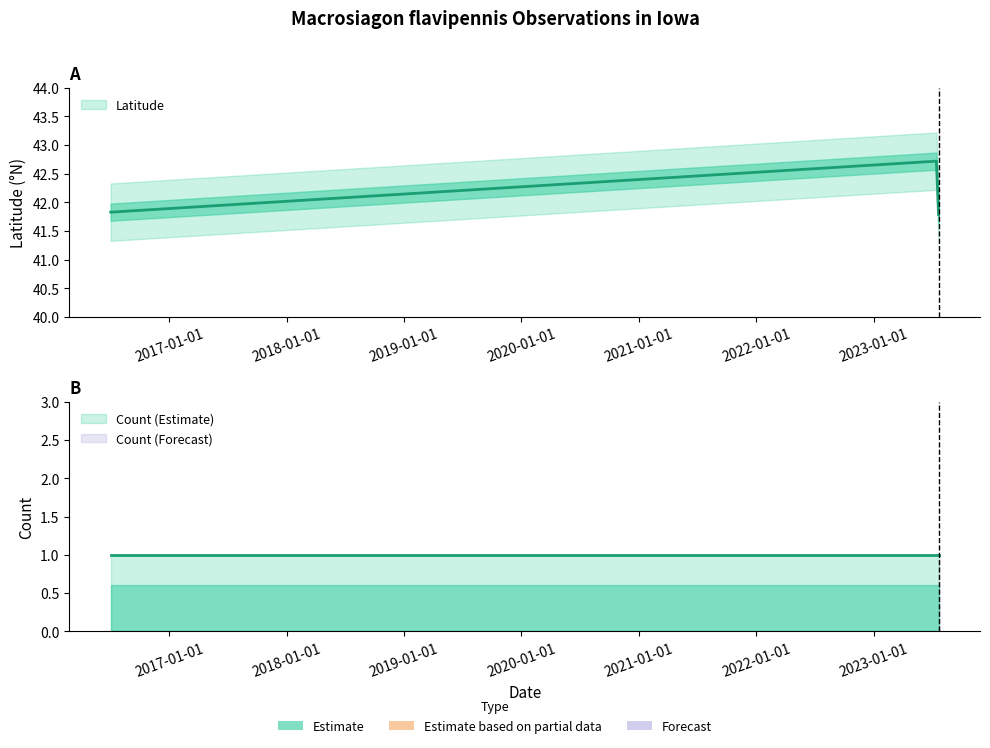

What value does the data have at 2023-07-22?

41.8